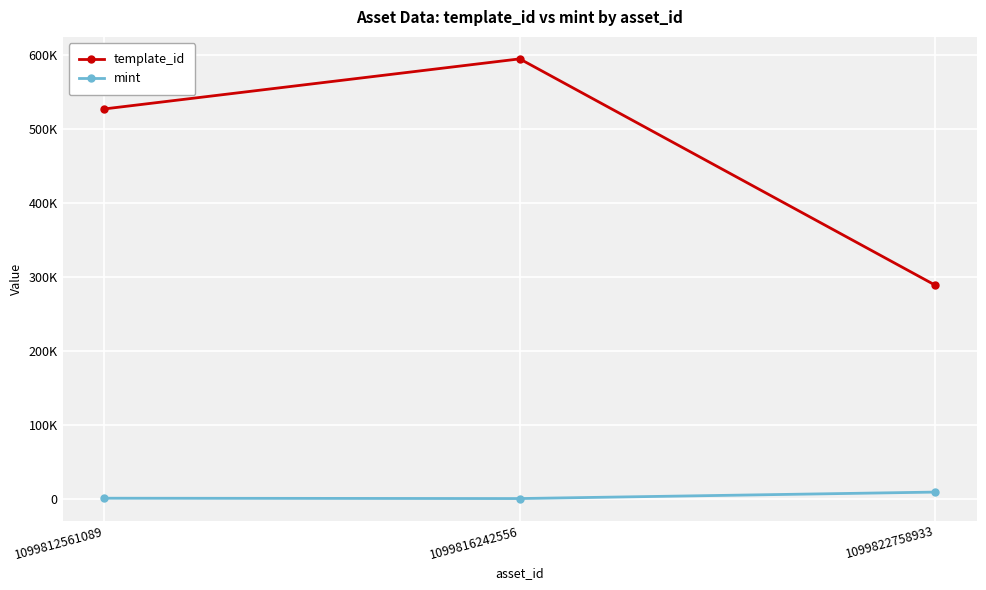

Where does the template_id series first go above 527529?

1099816242556